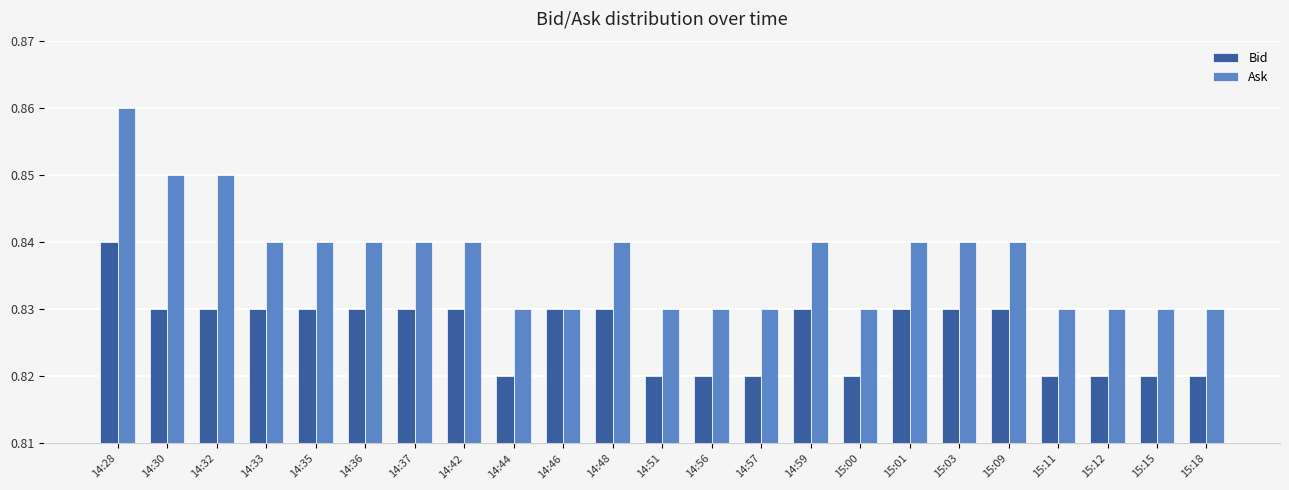

What is the label of the 5th bar from the left?

14:35